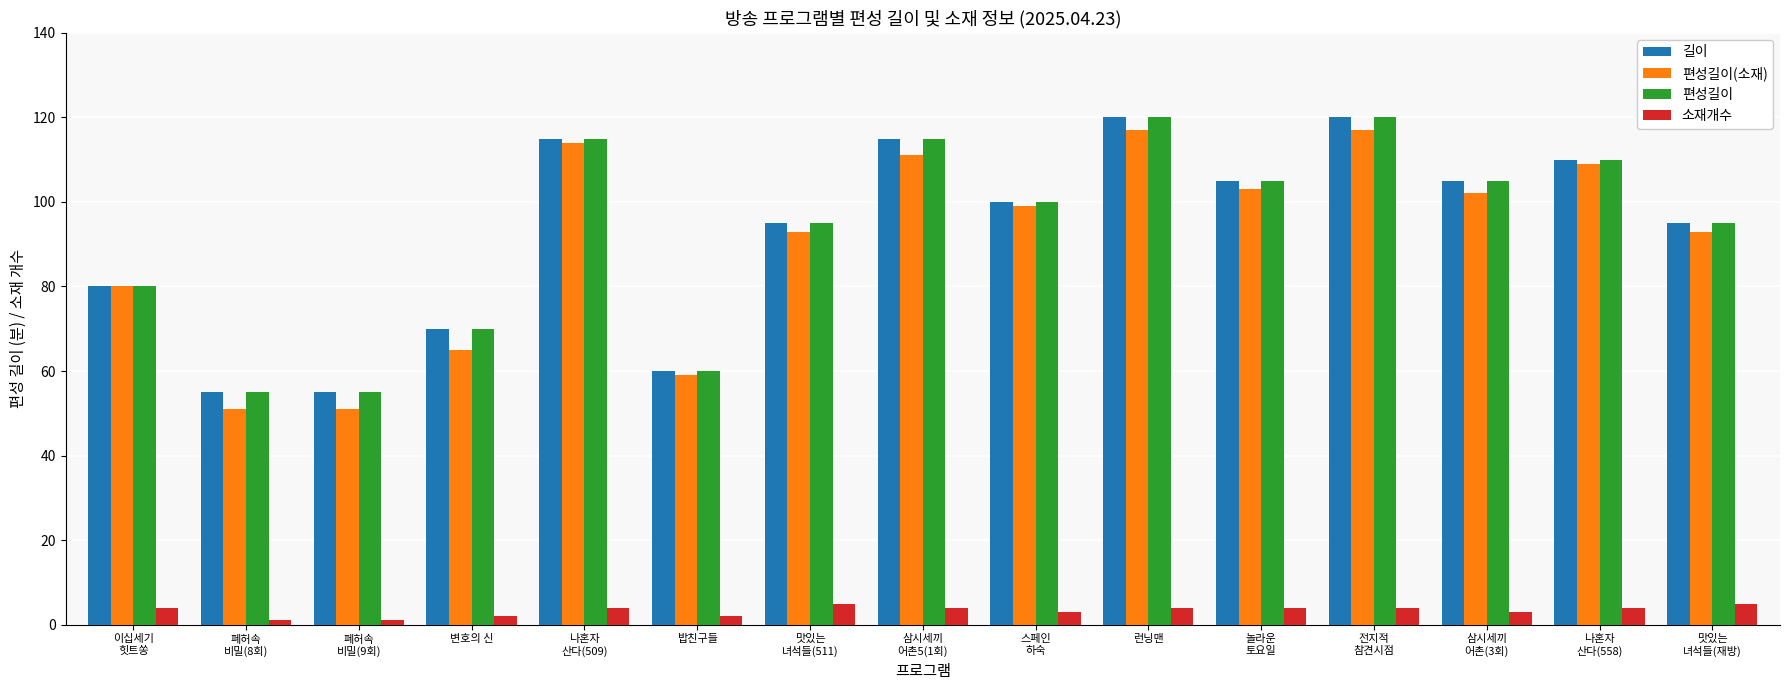

What is the label of the 4th bar from the right?

전지적
참견시점